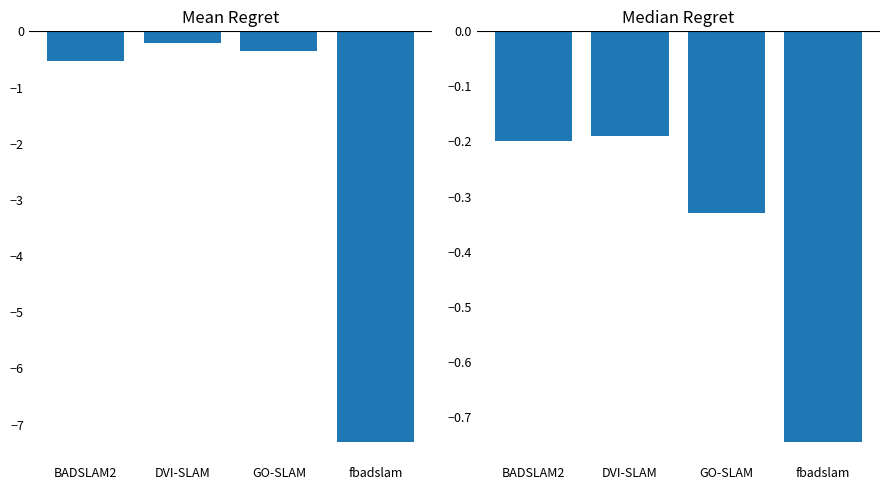

What is the greatest value displayed?

-0.2